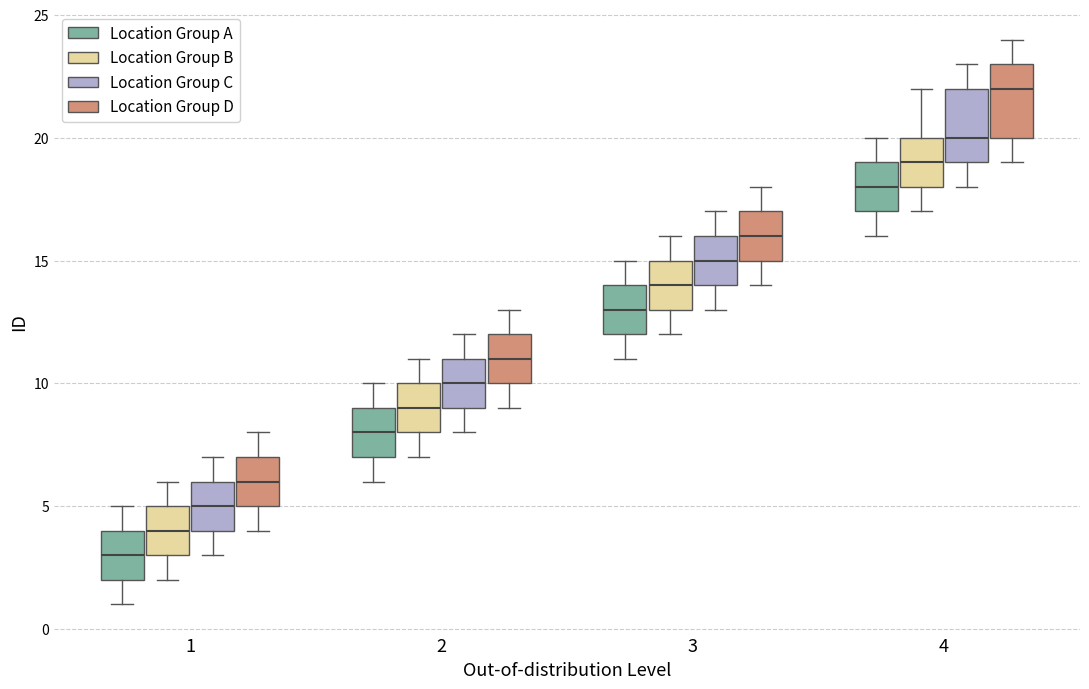

Reading left to right, read every box against the y-axis: the position of its median line, the range the box covers, and the ends of its whiskers. The values are not printed on the chart, so give them approximately, as read against the axis.

1 (Location Group A): median 3, box 2 to 4, whiskers 1 to 5
1 (Location Group B): median 4, box 3 to 5, whiskers 2 to 6
1 (Location Group C): median 5, box 4 to 6, whiskers 3 to 7
1 (Location Group D): median 6, box 5 to 7, whiskers 4 to 8
2 (Location Group A): median 8, box 7 to 9, whiskers 6 to 10
2 (Location Group B): median 9, box 8 to 10, whiskers 7 to 11
2 (Location Group C): median 10, box 9 to 11, whiskers 8 to 12
2 (Location Group D): median 11, box 10 to 12, whiskers 9 to 13
3 (Location Group A): median 13, box 12 to 14, whiskers 11 to 15
3 (Location Group B): median 14, box 13 to 15, whiskers 12 to 16
3 (Location Group C): median 15, box 14 to 16, whiskers 13 to 17
3 (Location Group D): median 16, box 15 to 17, whiskers 14 to 18
4 (Location Group A): median 18, box 17 to 19, whiskers 16 to 20
4 (Location Group B): median 19, box 18 to 20, whiskers 17 to 22
4 (Location Group C): median 20, box 19 to 22, whiskers 18 to 23
4 (Location Group D): median 22, box 20 to 23, whiskers 19 to 24